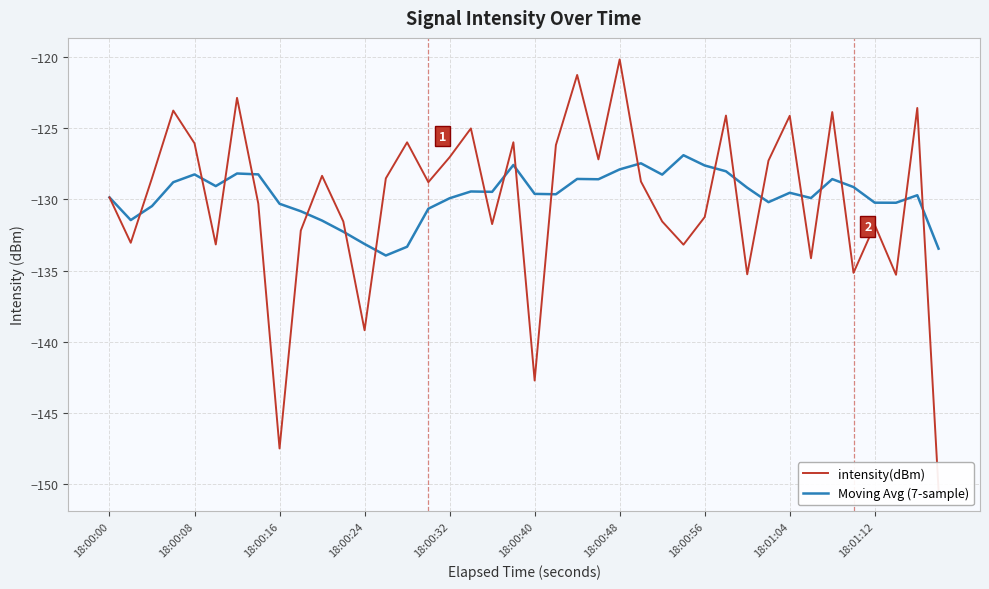

In Moving Avg (7-sample), how many points are lower than both neighbors (excluding endpoints)?

10